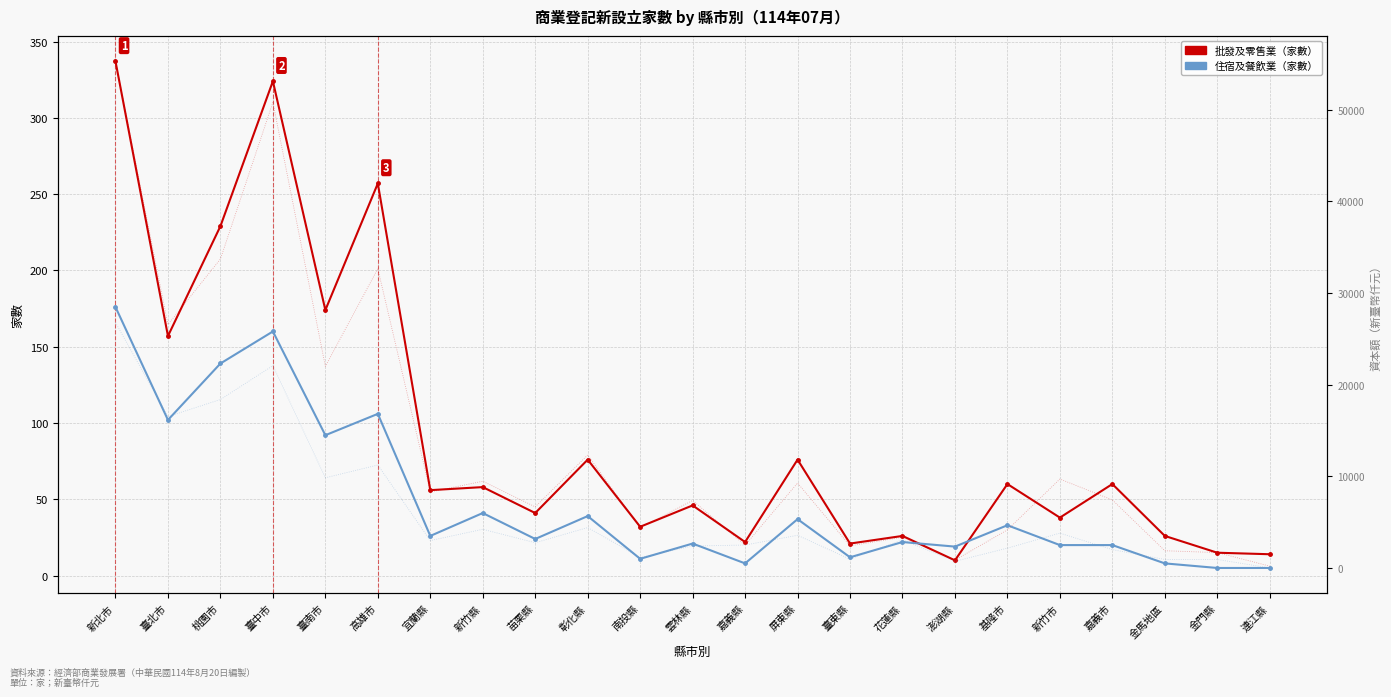

At which category is the sum across all series the highest?

新北市